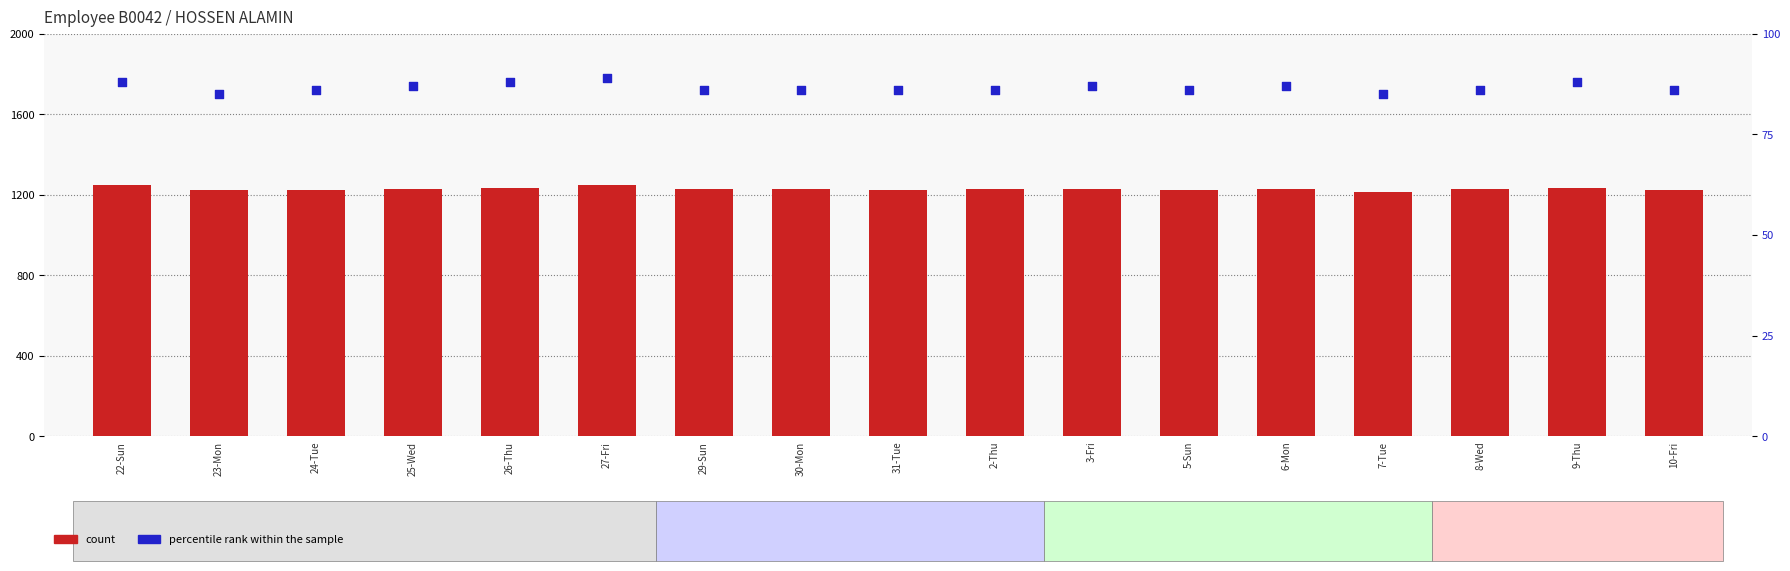

Which series reaches the minimum Y coordinate?

percentile rank within the sample